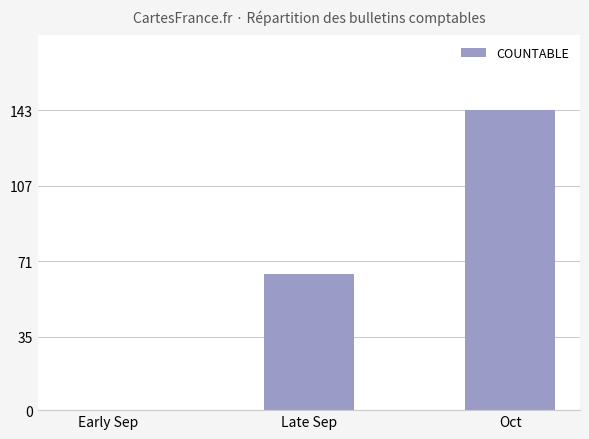

Read the value at Late Sep.

65